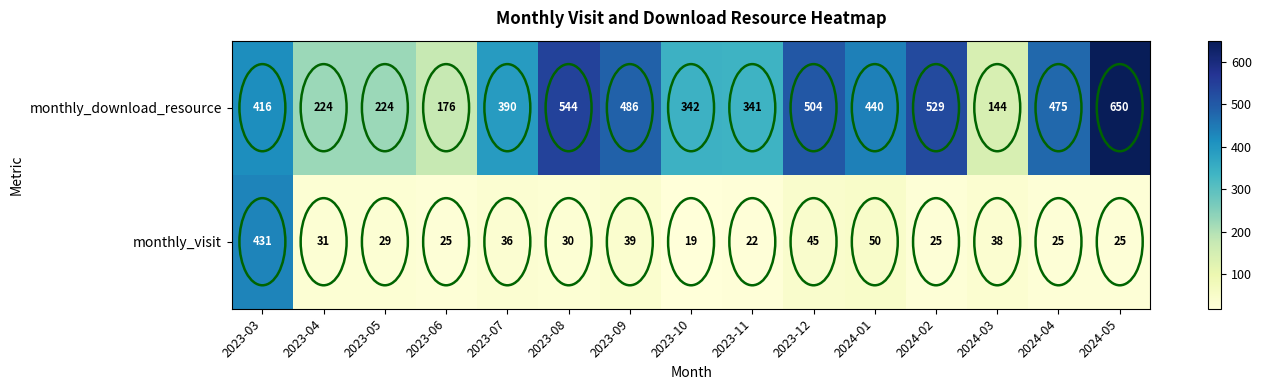

Rank the series at 2023-11 from highest to lowest value.

monthly_download_resource, monthly_visit